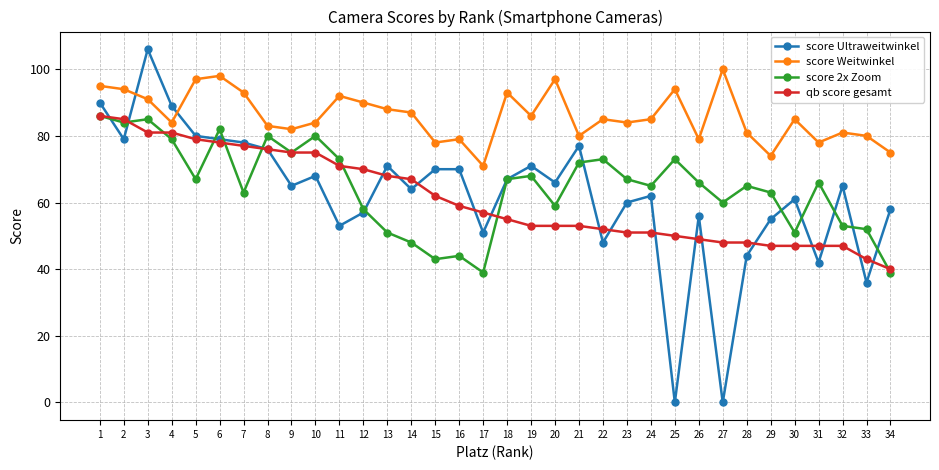

At how many categories does at least one series exceed 49?

34